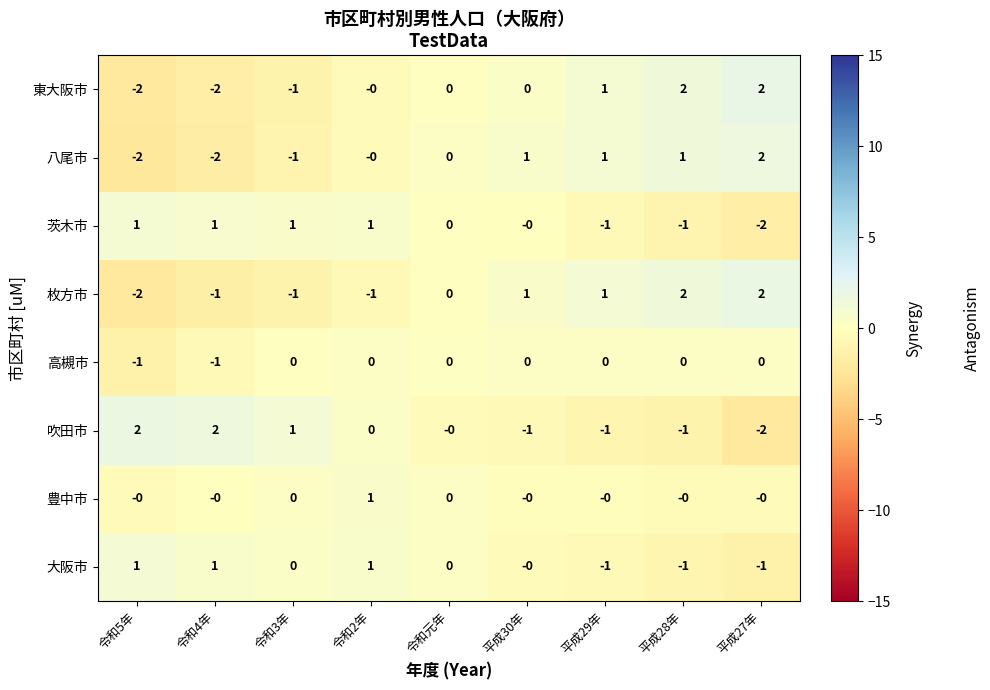

Is the value of 豊中市 at 平成30年 greater than the value of 吹田市 at 平成29年?

Yes